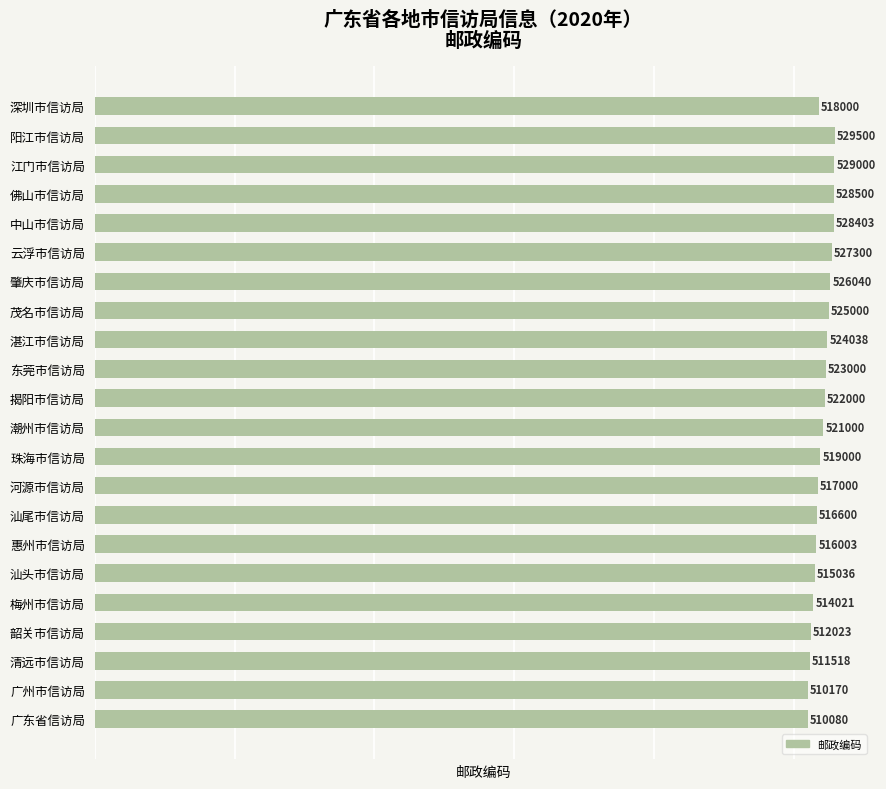

What is the difference between the maximum and minimum values?

19420